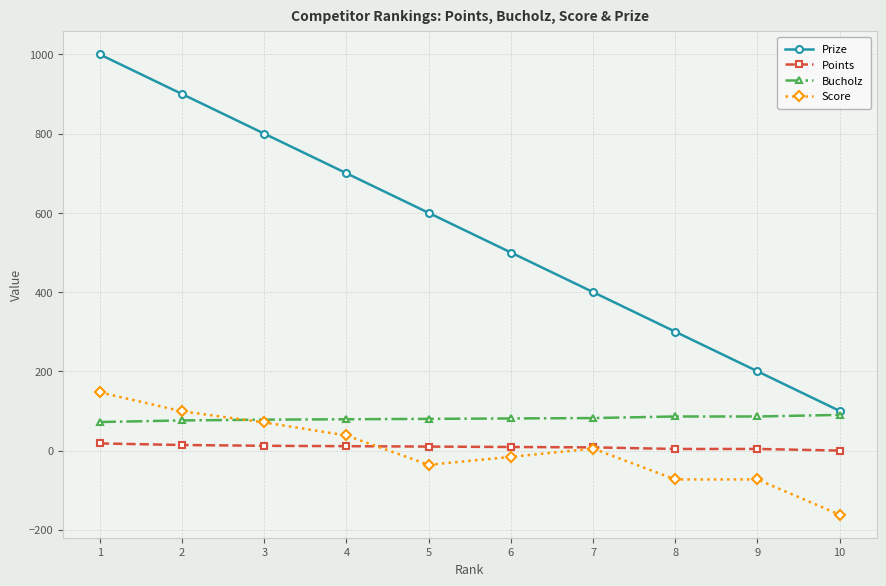

Does the chart display data point markers on the line(s)?

Yes